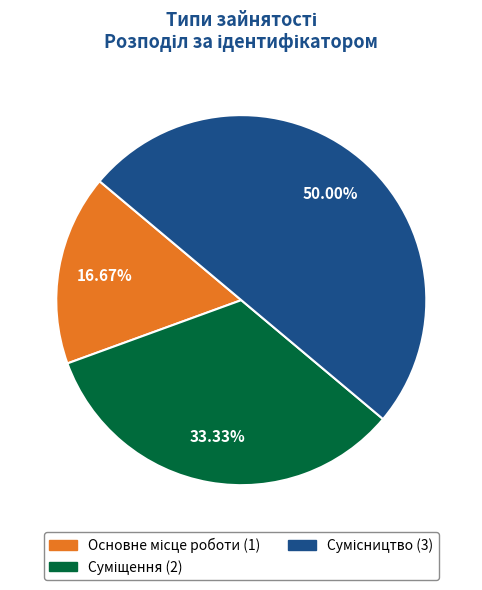

Is there any slice that represents more than half of the pie?

No